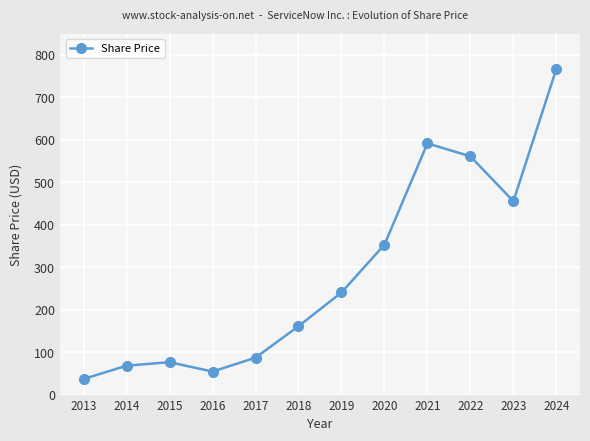

The value at 2014 is 68.1. True or false?

True